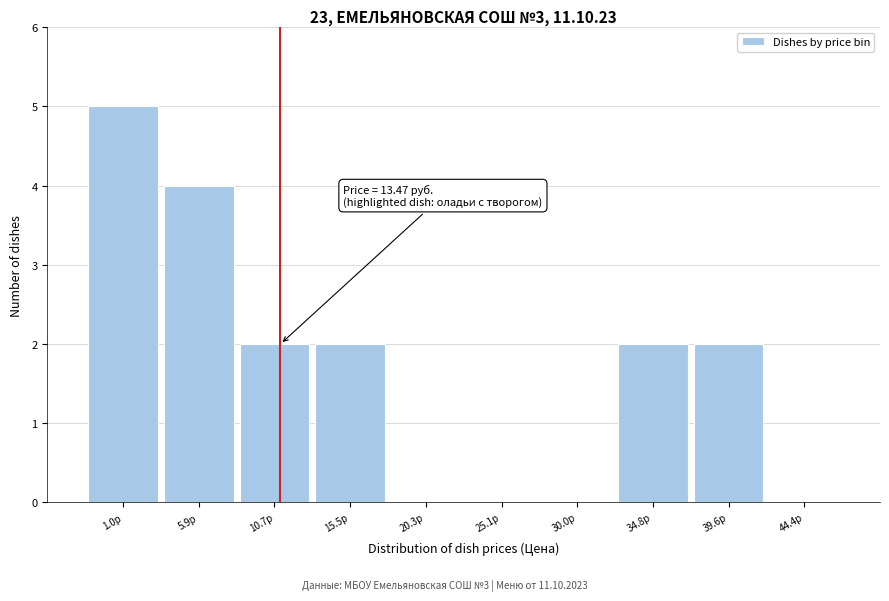

Reading left to right, extract all data points from this chart.

1.0р=5	5.9р=4	10.7р=2	15.5р=2	20.3р=0	25.1р=0	30.0р=0	34.8р=2	39.6р=2	44.4р=0